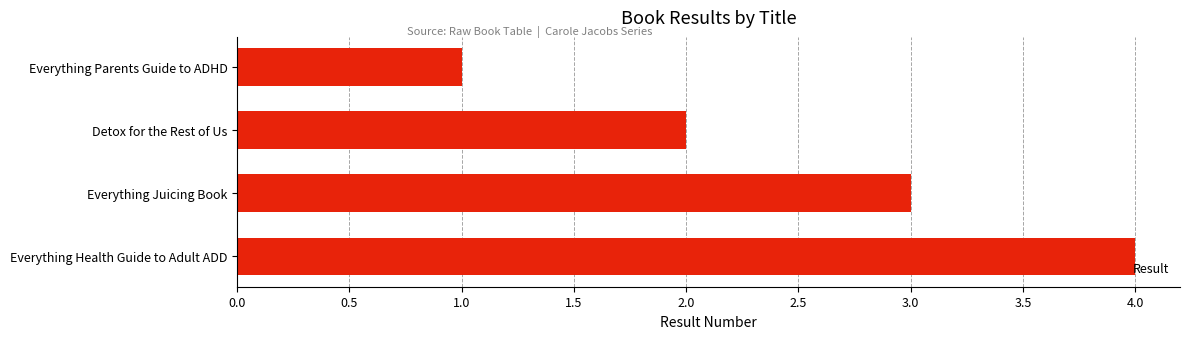

What position from the bottom is Everything Health Guide to Adult ADD?

1